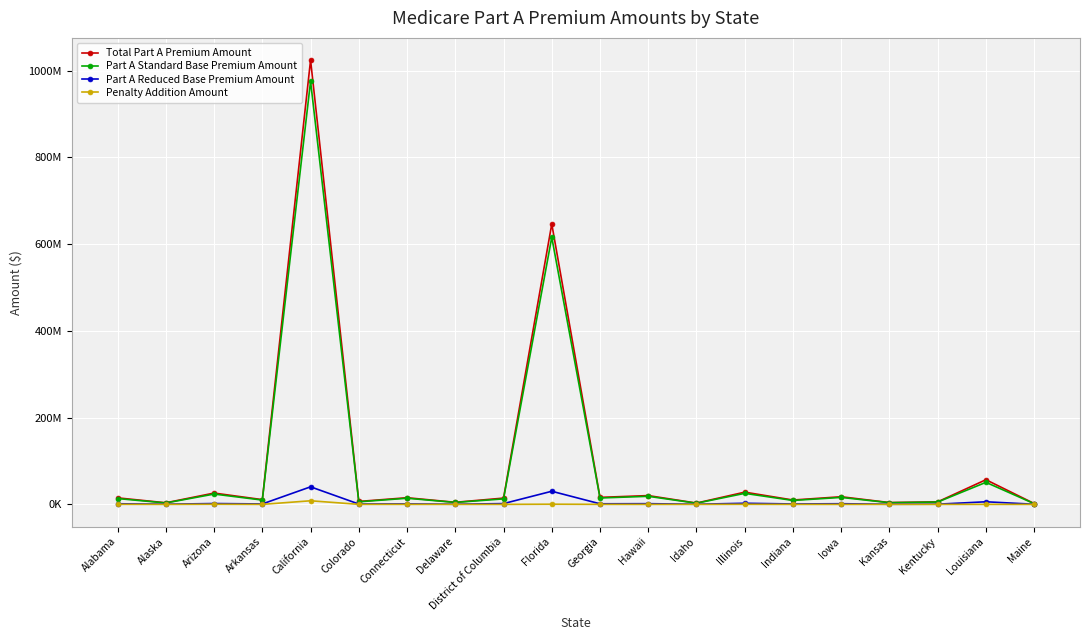

True or false: Total Part A Premium Amount and Part A Standard Base Premium Amount intersect in this chart.

False